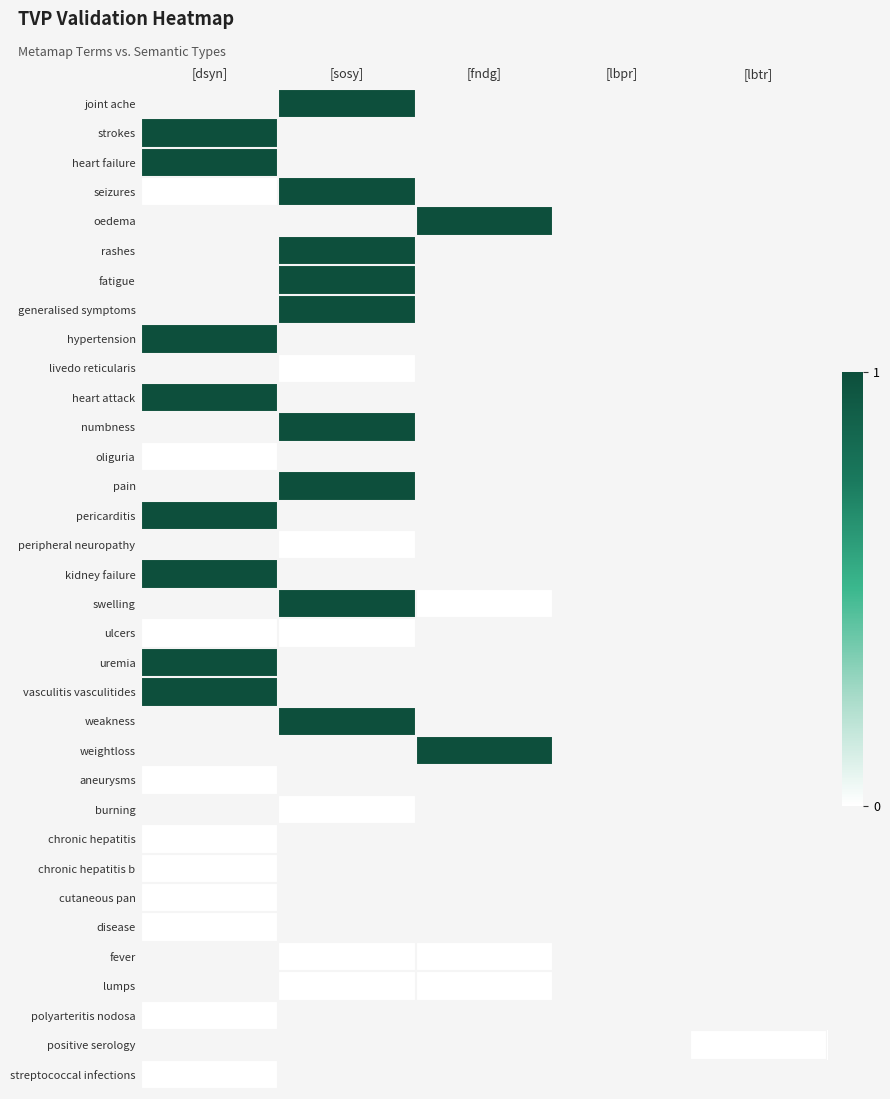

Which has a higher value, [lbtr] or [lbpr]?

[lbpr]